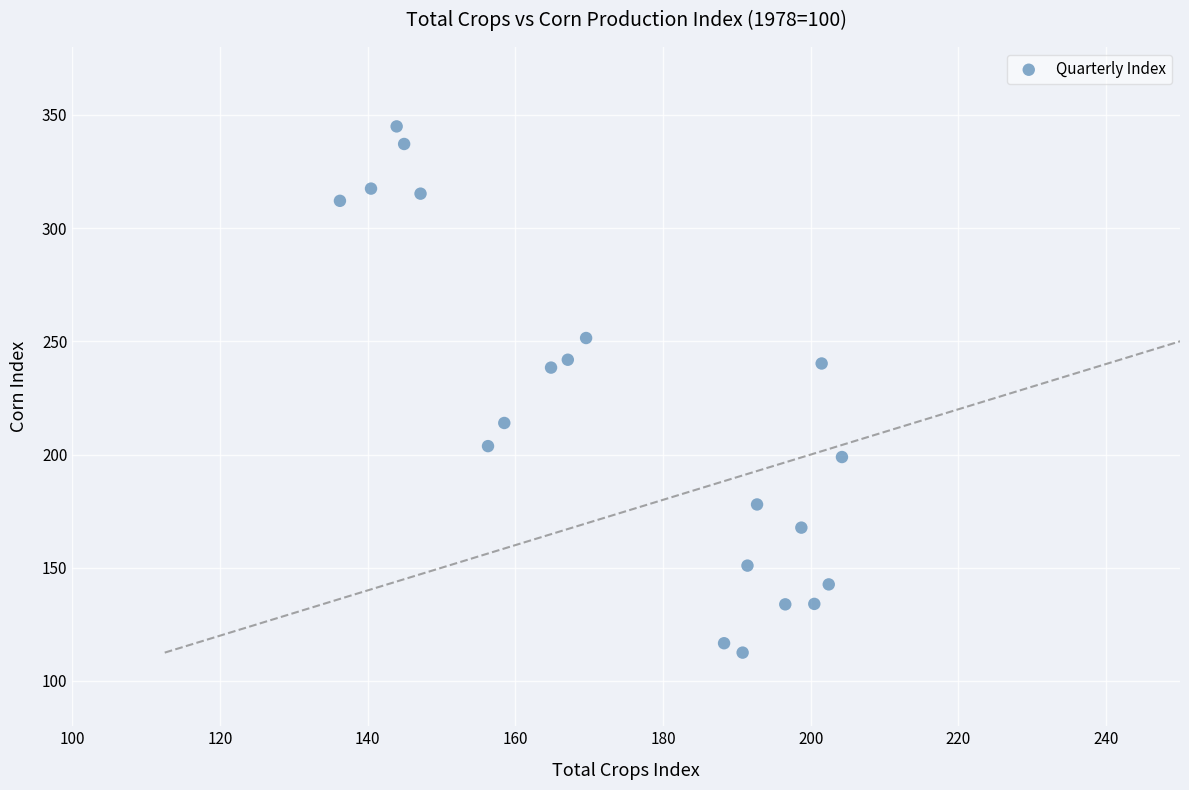

What is the range of X values (max minus min)?

68.0